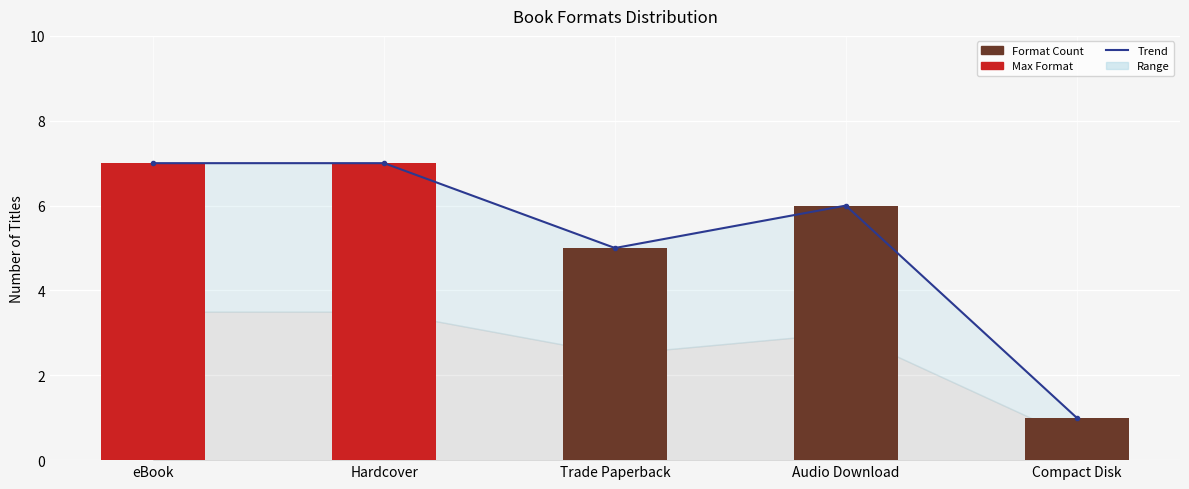

Reading right to left, what are all the values shown in this chart?

Trend: Compact Disk=1	Audio Download=6	Trade Paperback=5	Hardcover=7	eBook=7
Format Count: Compact Disk=1	Audio Download=6	Trade Paperback=5	Hardcover=7	eBook=7